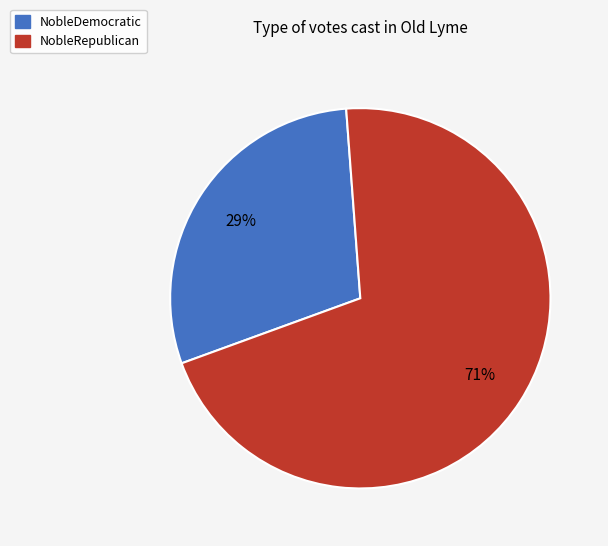

Do NobleRepublican and NobleDemocratic together represent more than half of the pie?

Yes